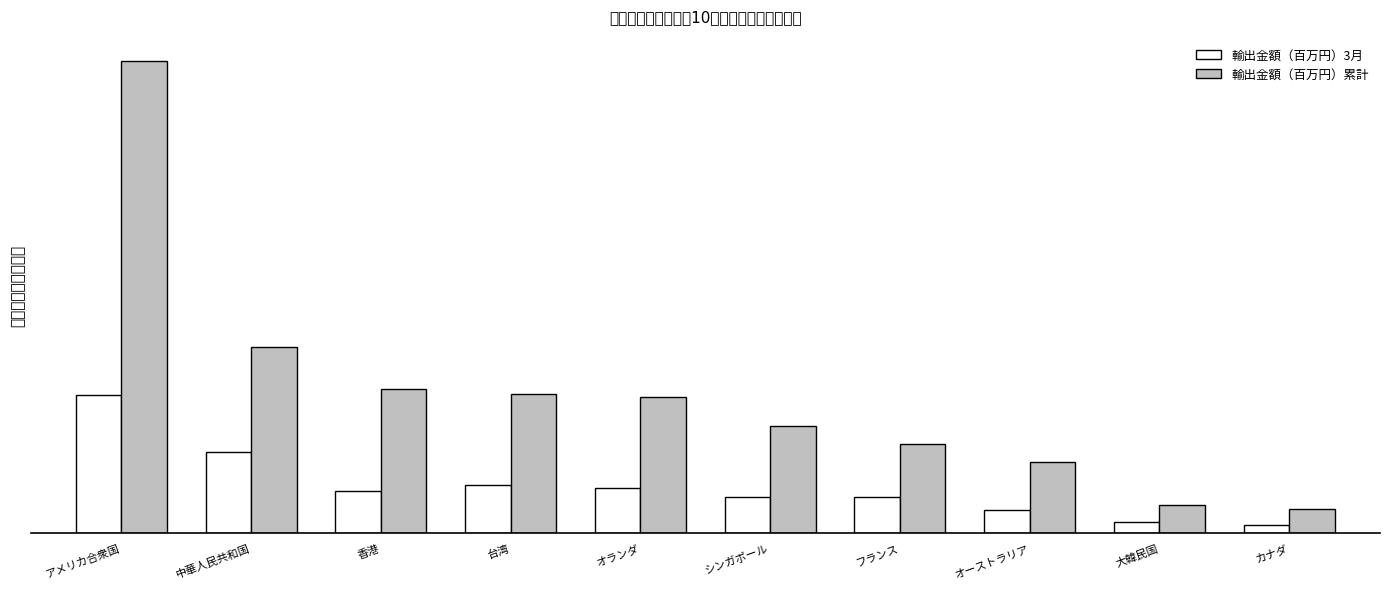

Count the number of data series in this chart.

2